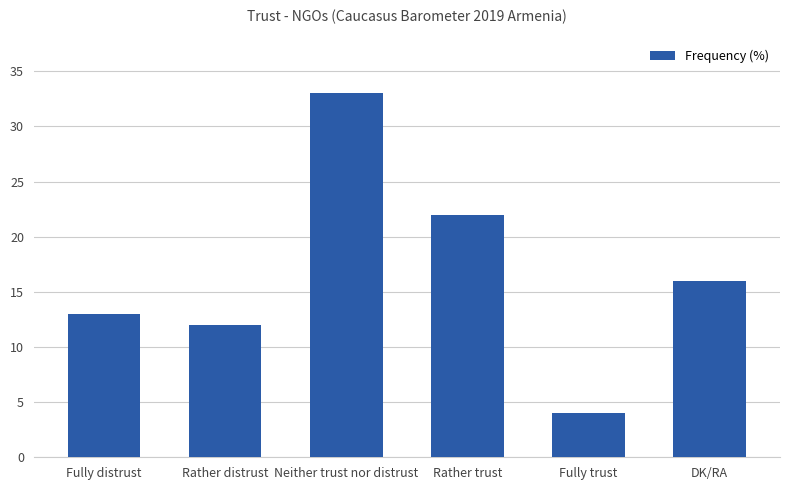

What is the sum of all values?

100